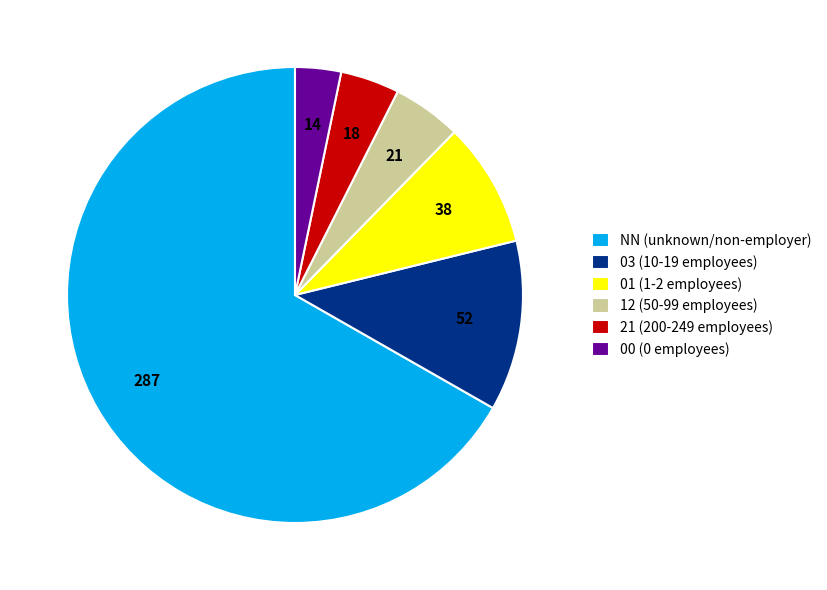

True or false: 03 (10-19 employees) accounts for 12% of the total.

True